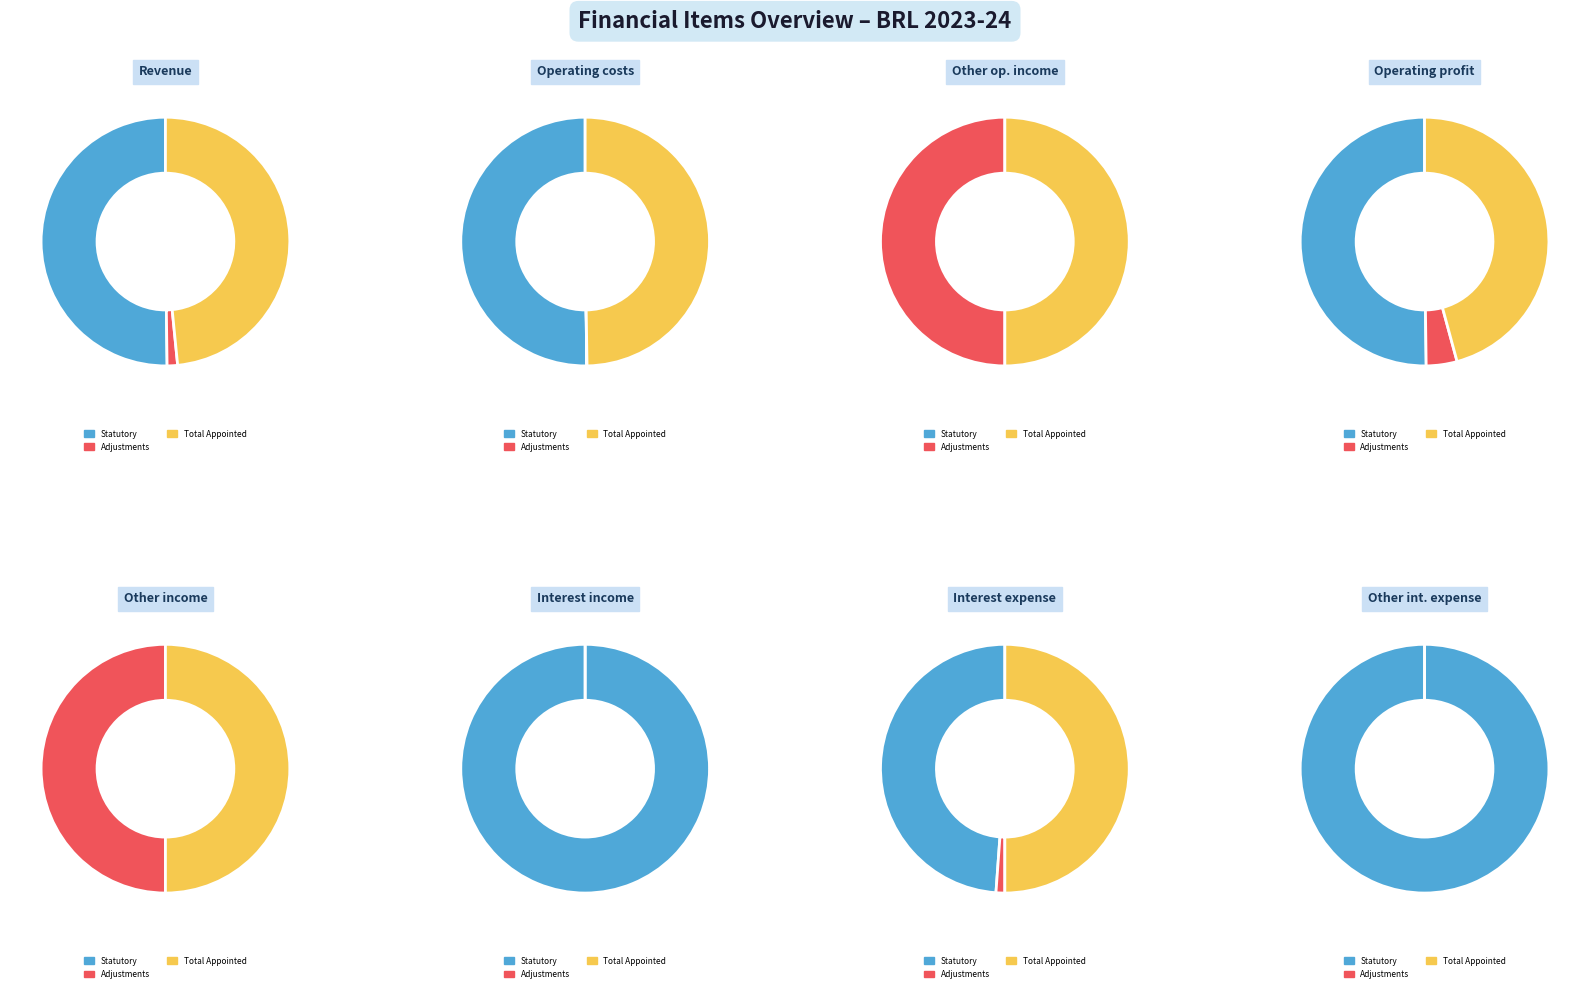

Is it true that Operating profit is 28% of the pie?

True